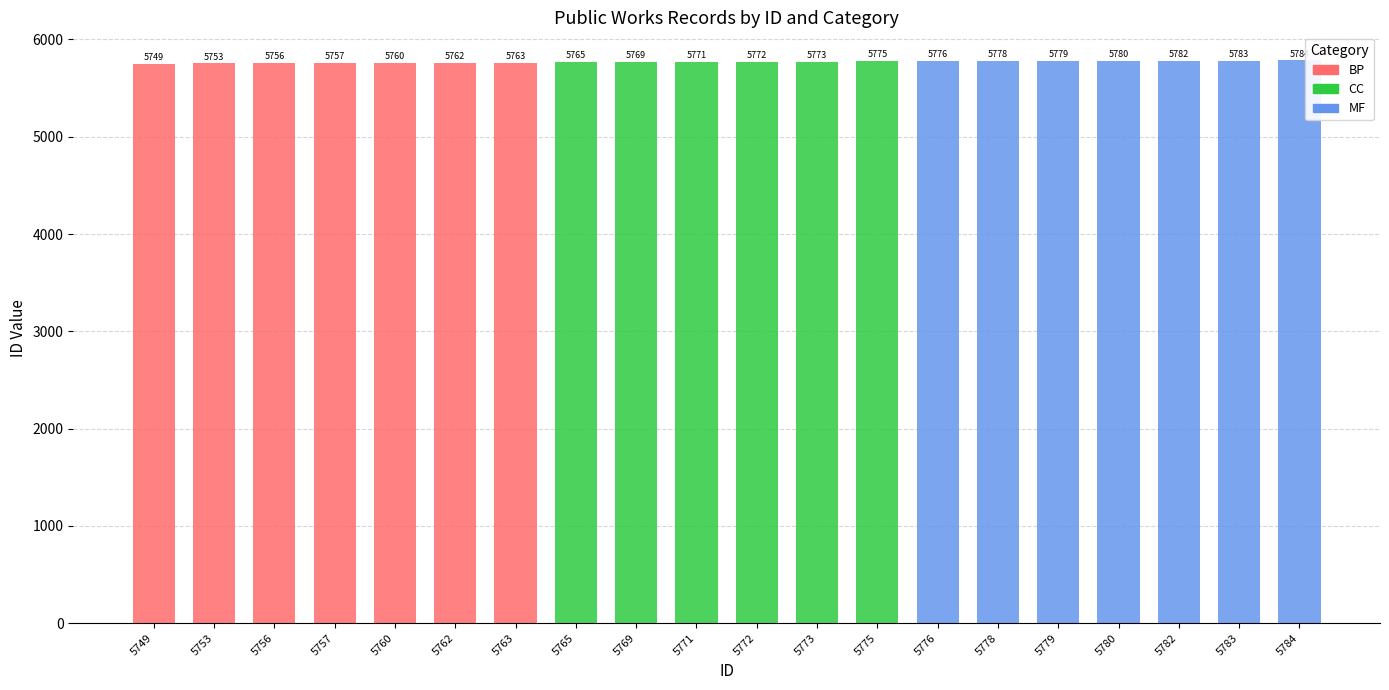

Which category has the highest value across all series?

5784